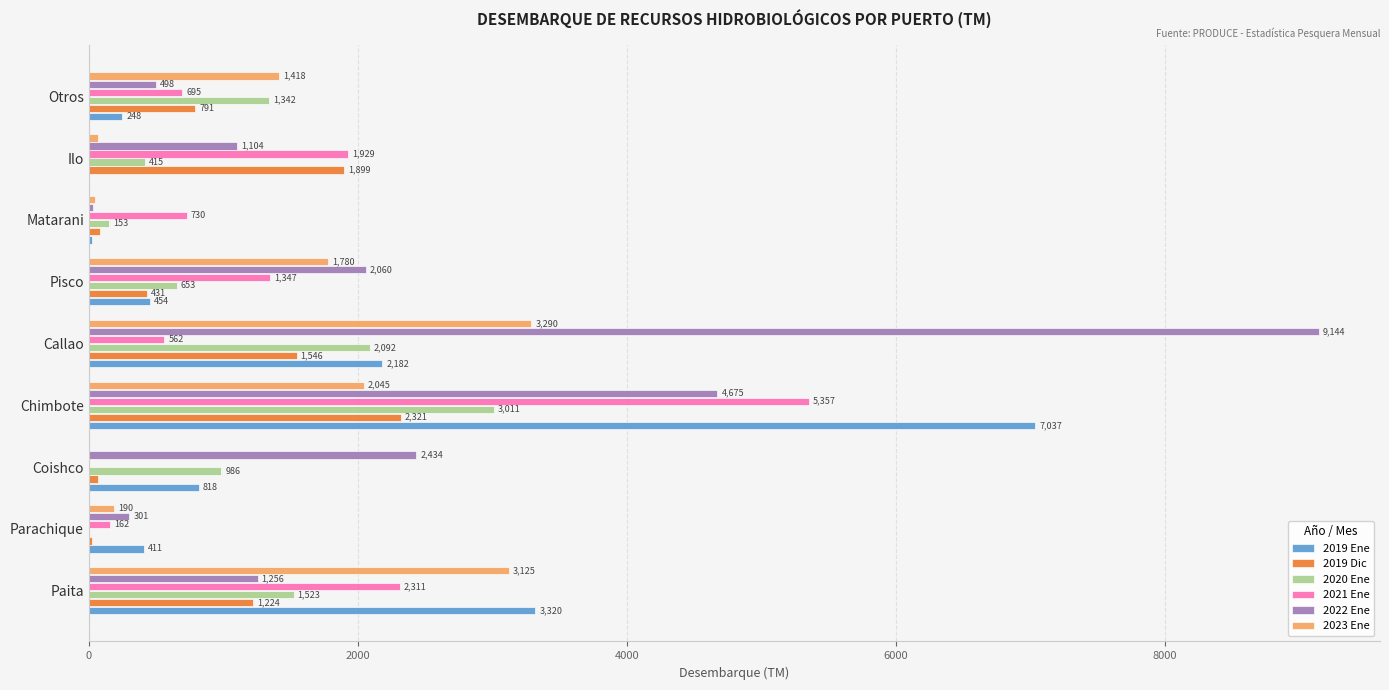

Which series has the largest total across all categories?

2022 Ene